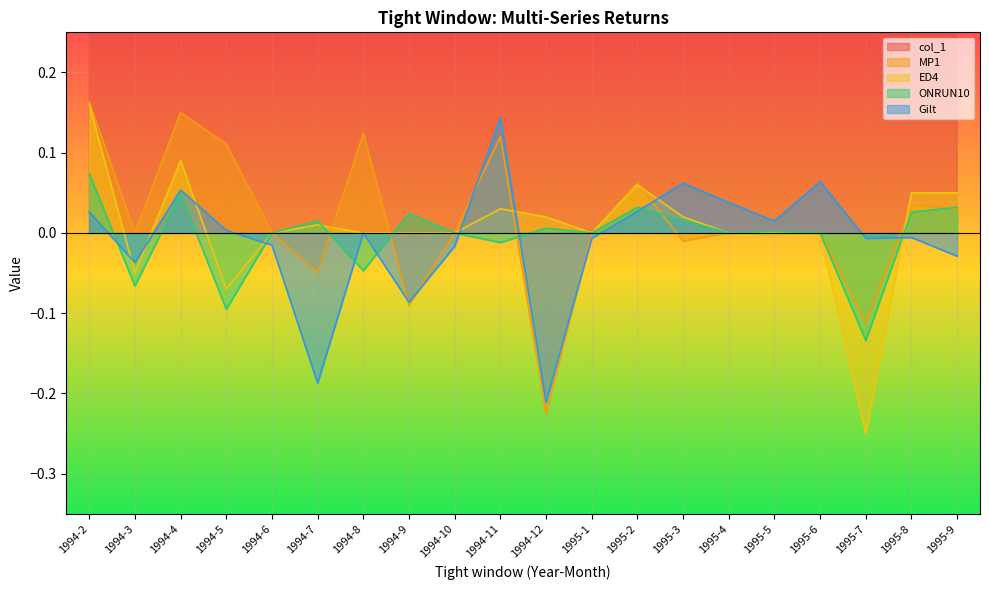

Where is the first local minimum for ONRUN10?

1994-3